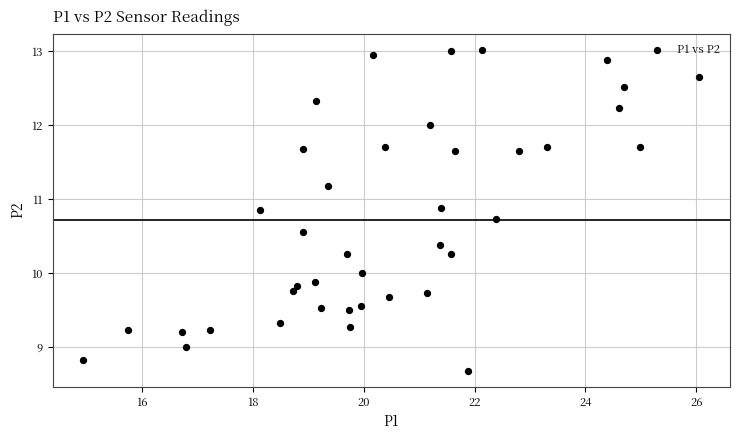

What is the range of X values (max minus min)?

11.1